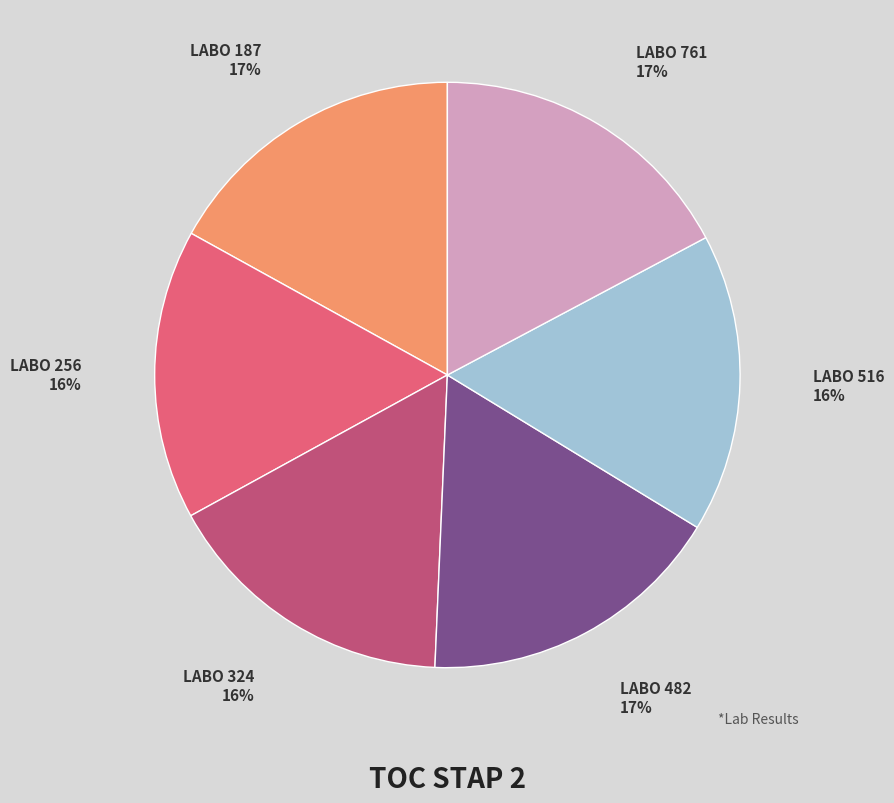

Is there any slice that represents more than half of the pie?

No